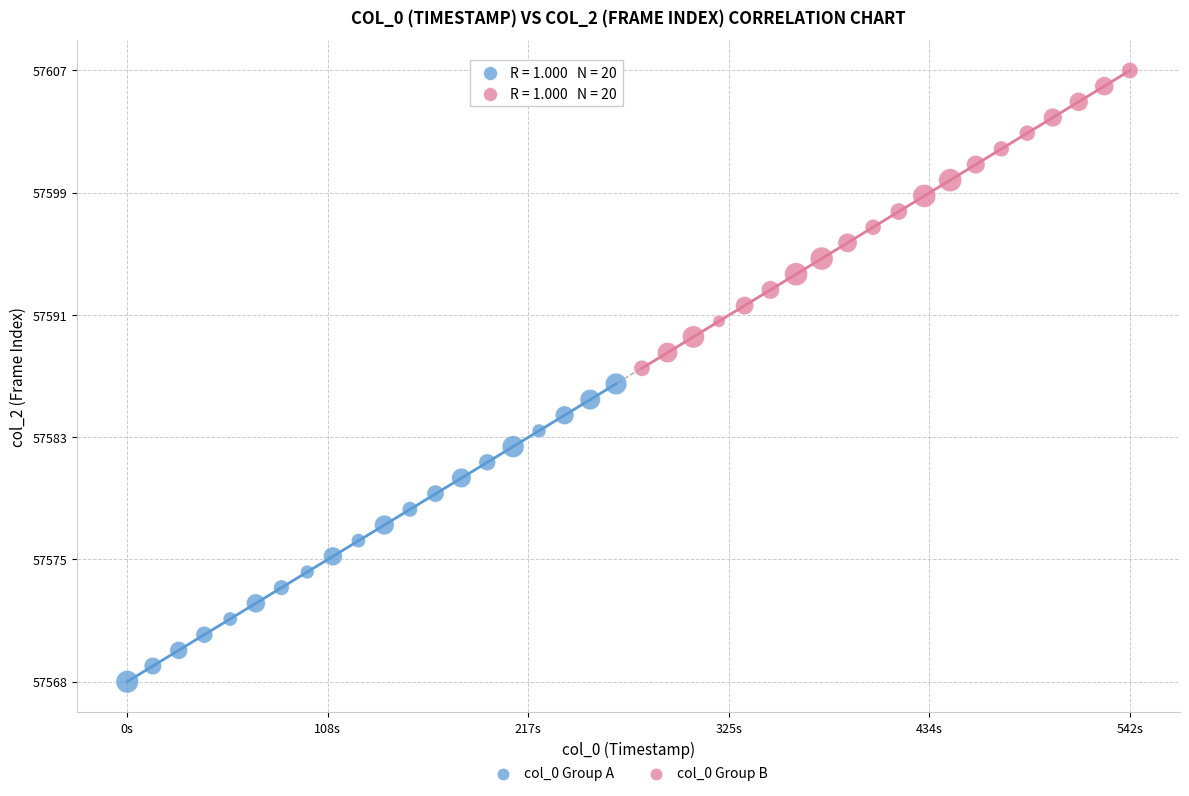

What are all the series names shown in the legend?

col_0 Group A, col_0 Group B